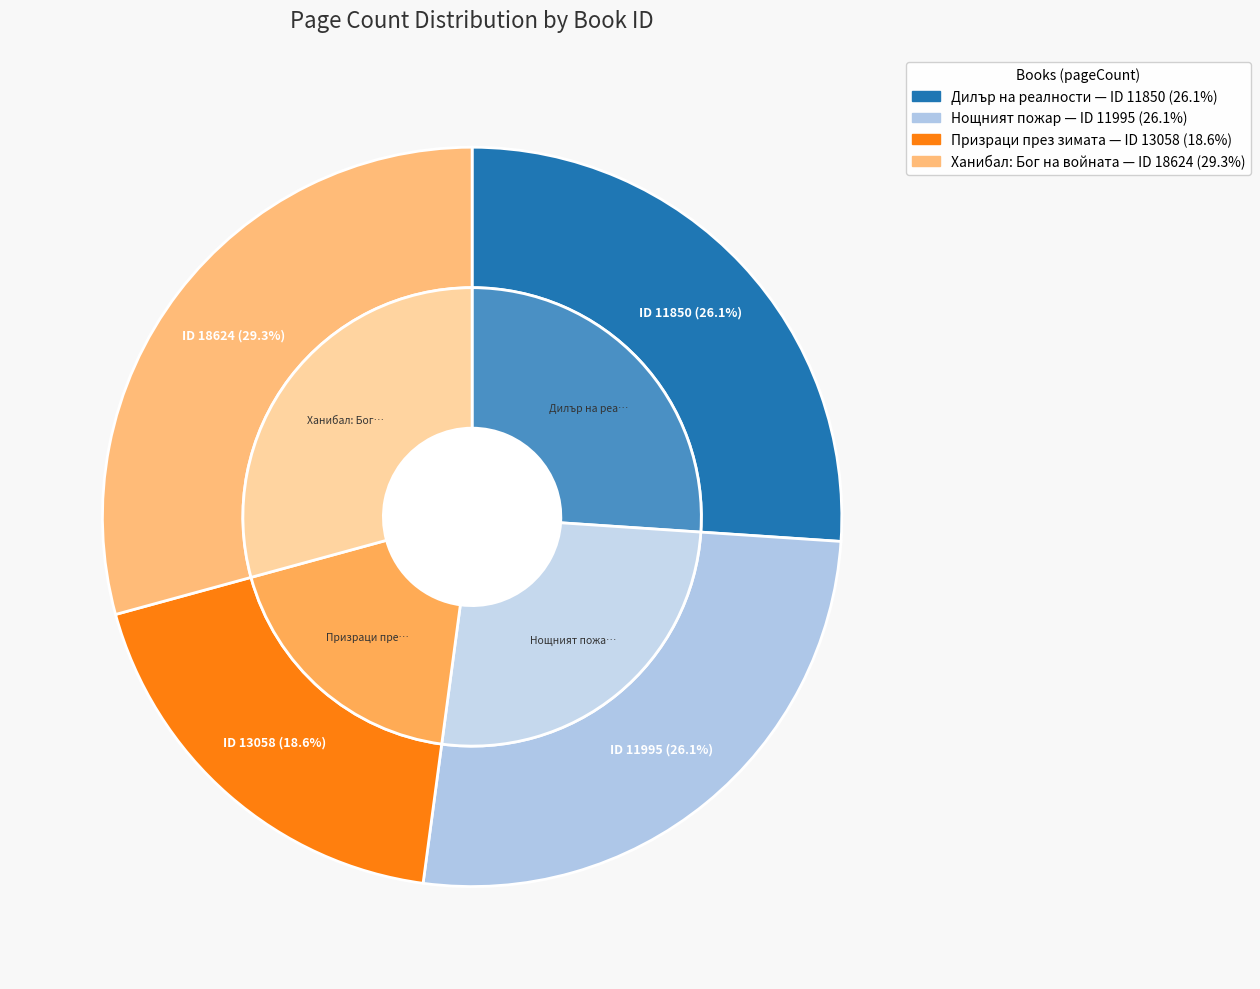

What percentage do 18624 and 11850 together represent?

55.3%